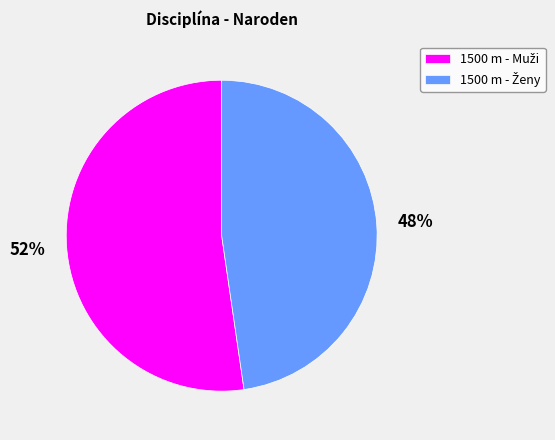

To the nearest percent, what is the average slice percentage?

50%